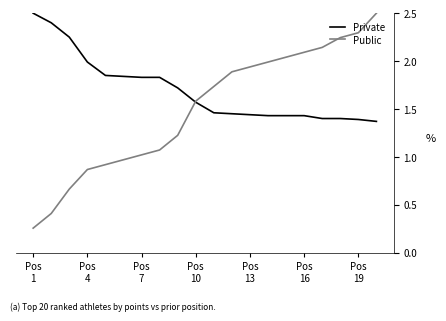

True or false: Public has more than 1 points higher than both neighbors.

False